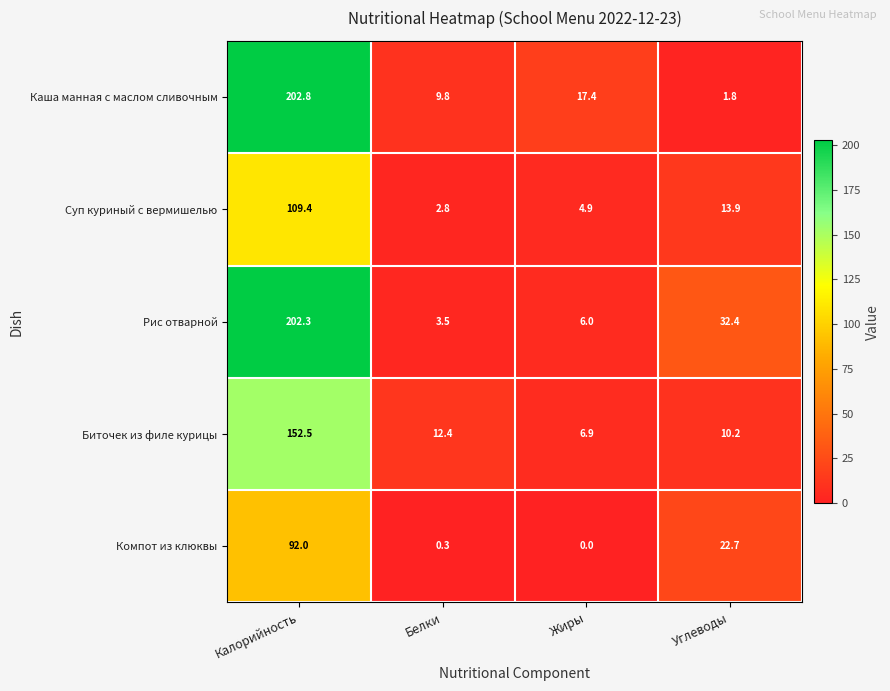

Which label corresponds to the largest value in the chart?

Калорийность